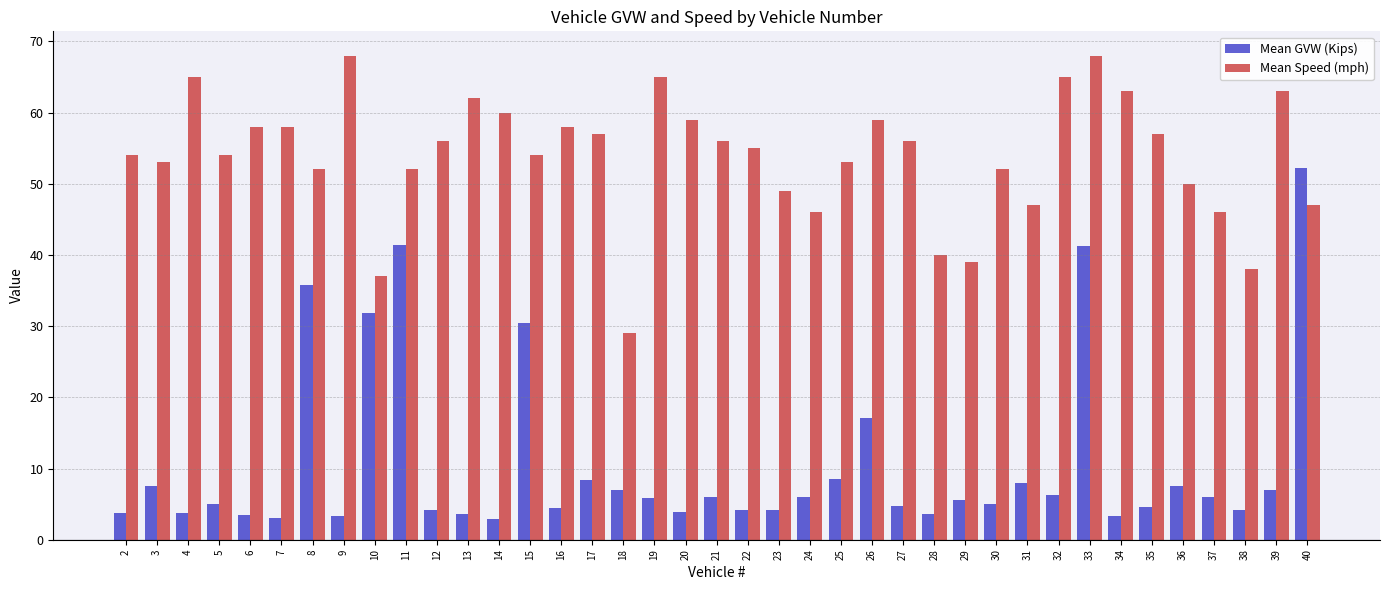

The Mean GVW (Kips) series shows 8.4 at 17. True or false?

True